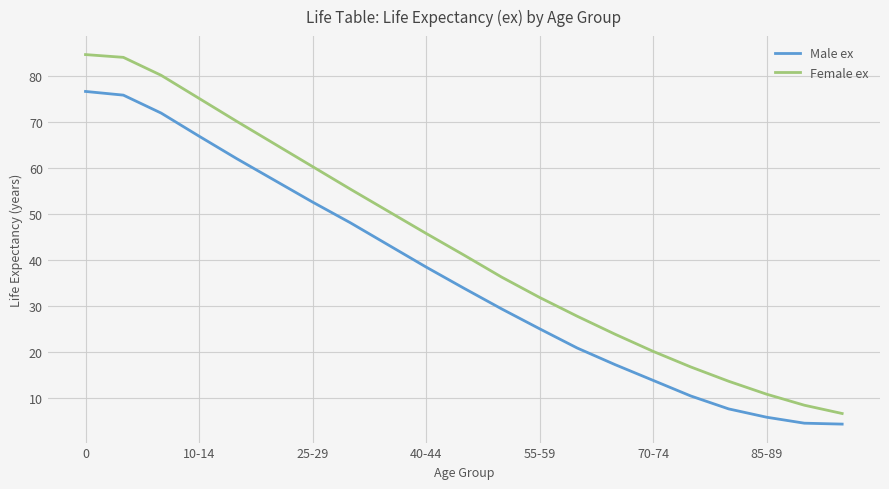

How many lines are shown in the chart?

2